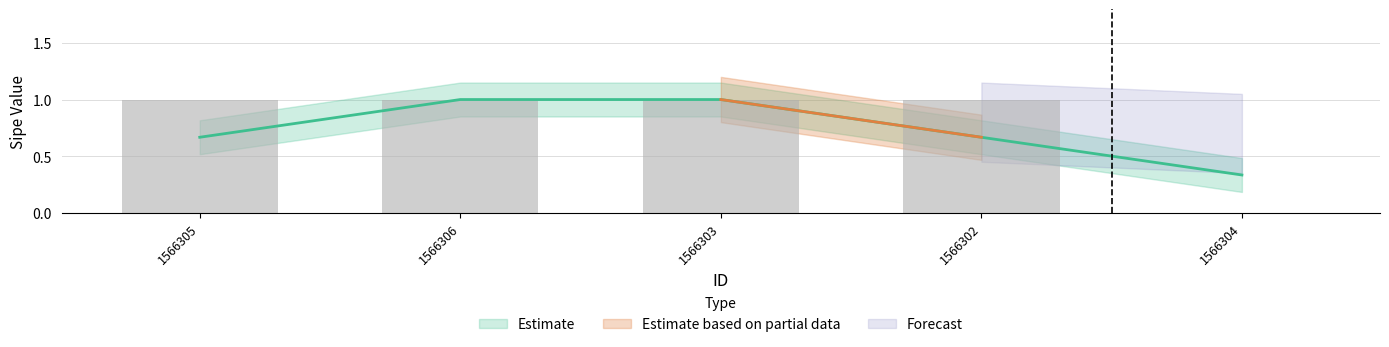

What is the value of the 4th bar from the left?

1